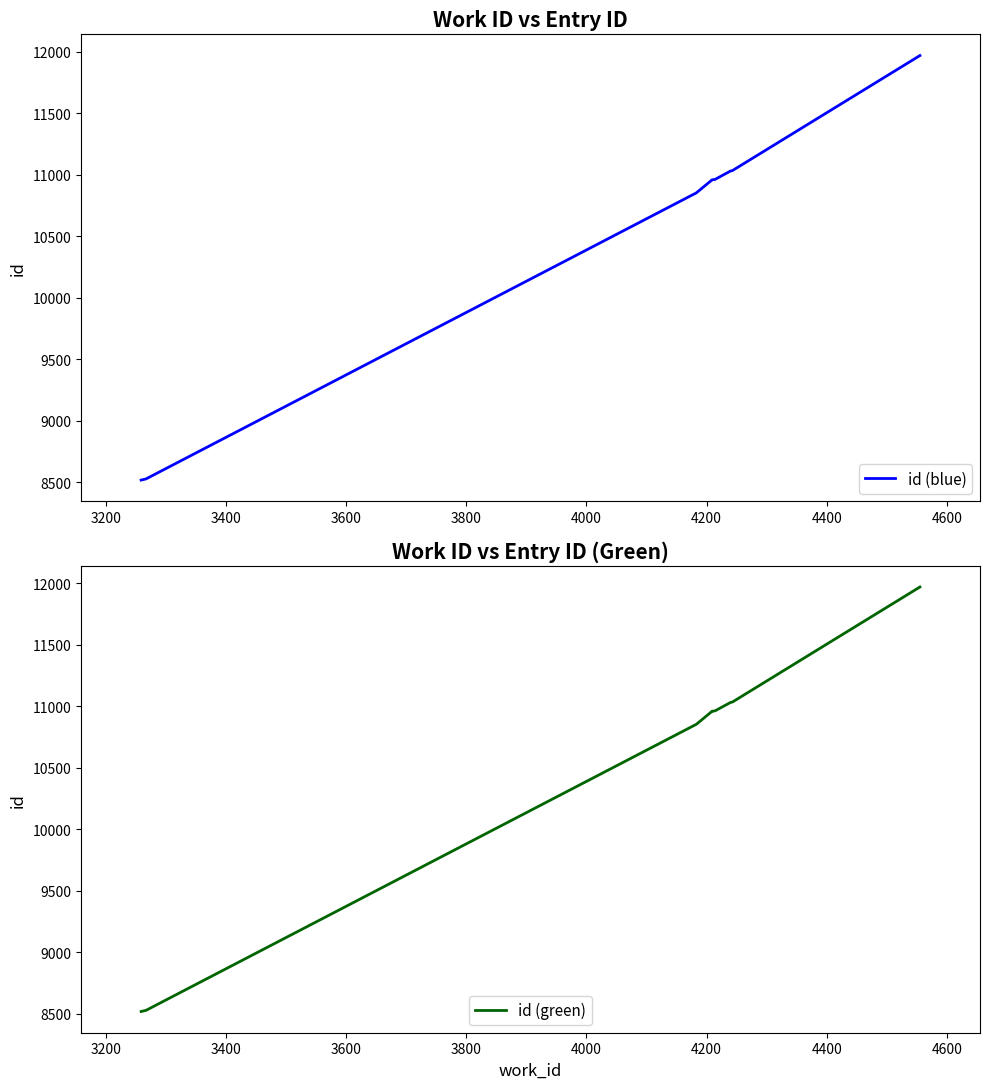

Reading left to right, what are all the values shown in this chart?

id (blue): 8517	8526	10854	10959	10960	10963	11032	11034	11035	11971
id (green): 8517	8526	10854	10959	10960	10963	11032	11034	11035	11971